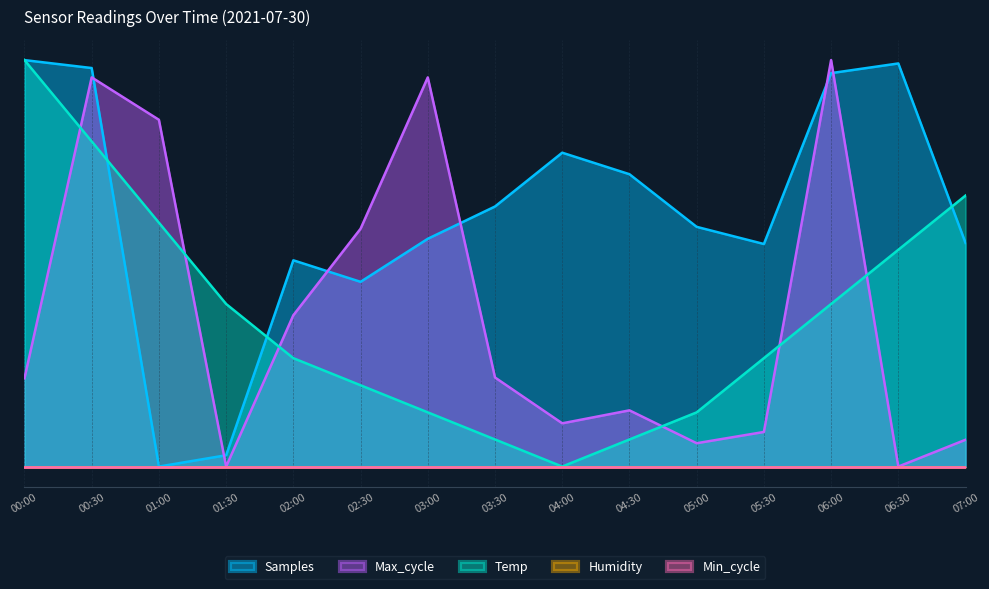

At how many categories does at least one series exceed 0?

15